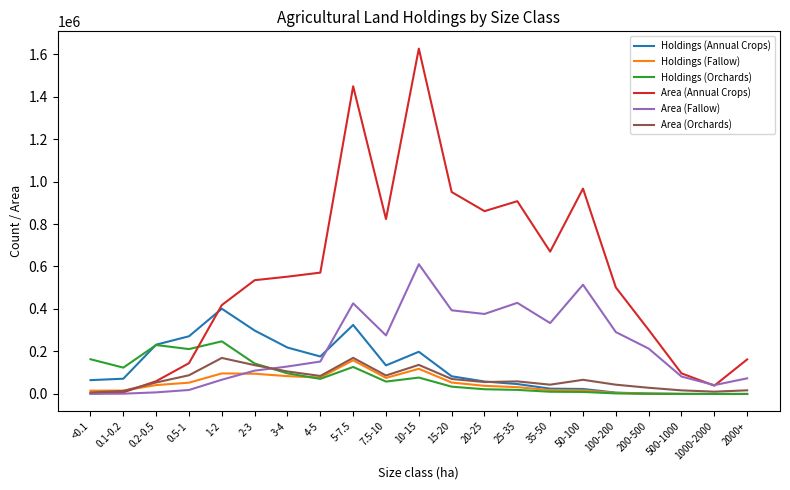

Is the value of Holdings (Fallow) at 3-4 greater than the value of Holdings (Orchards) at 20-25?

Yes